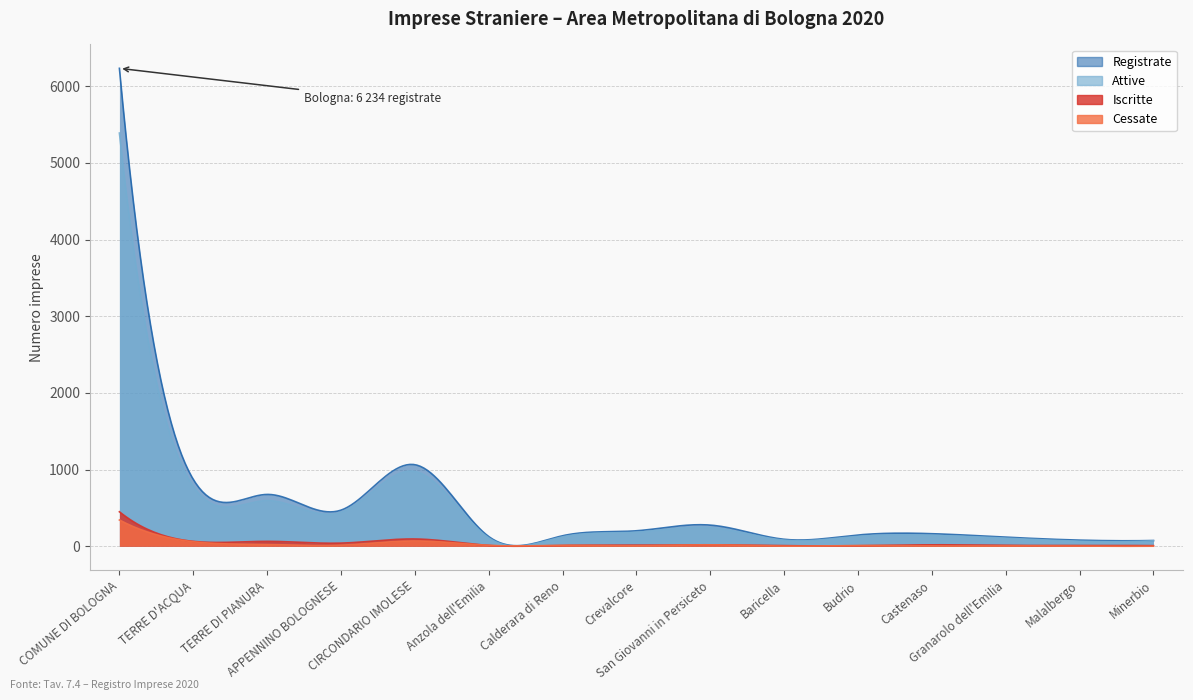

True or false: Iscritte and Attive cross at least once.

False